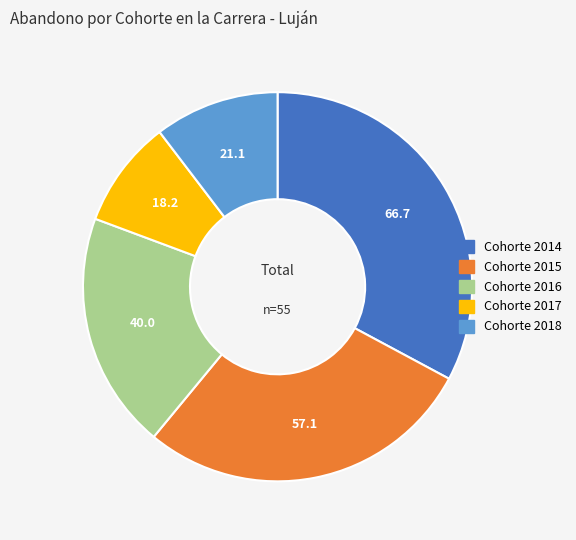

Is there any slice that represents more than half of the pie?

No